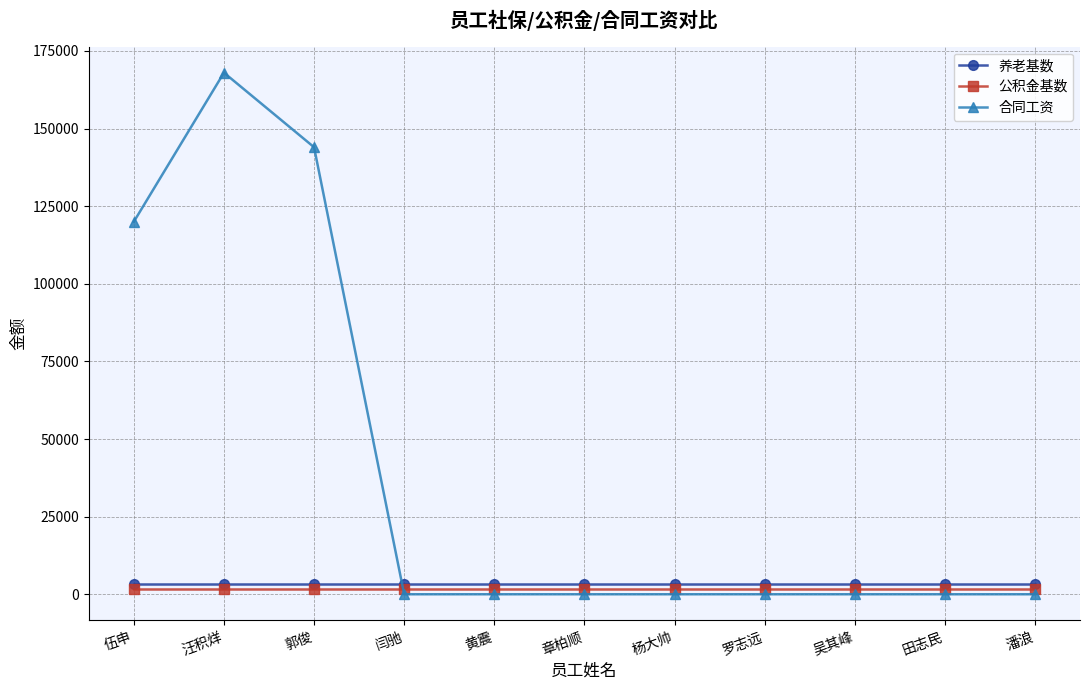

What is the label of the 4th point from the left?

闫驰